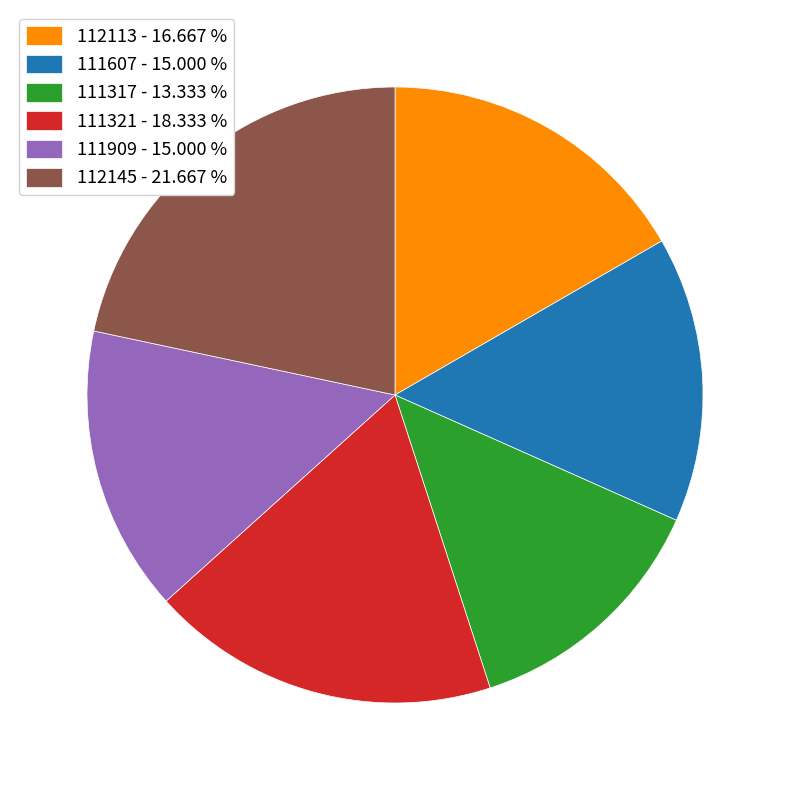

Approximately how many times larger is the value at 111317 compared to 111909?

0.9